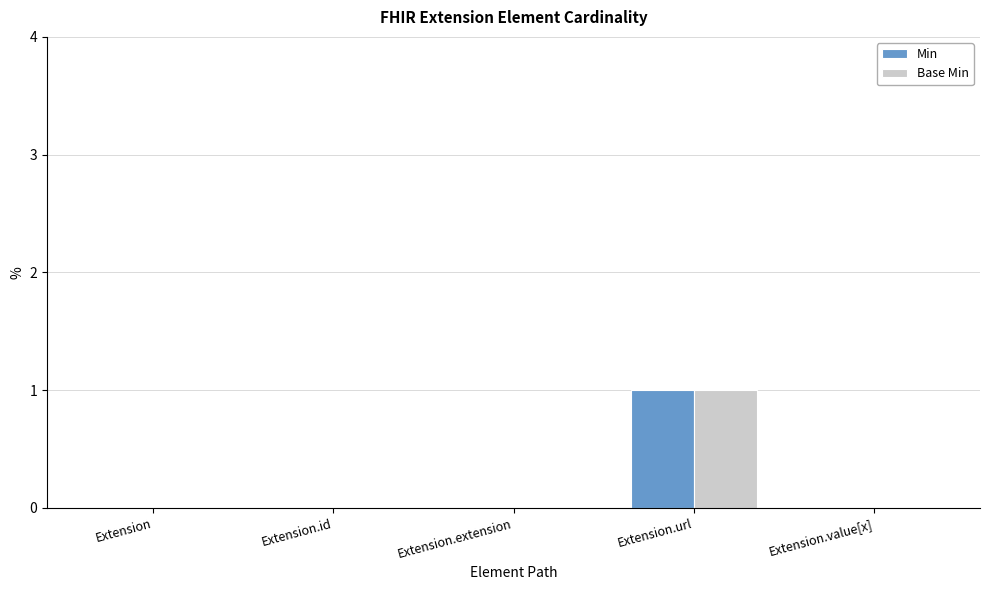

True or false: Min has a value of 0 at Extension.value[x].

True